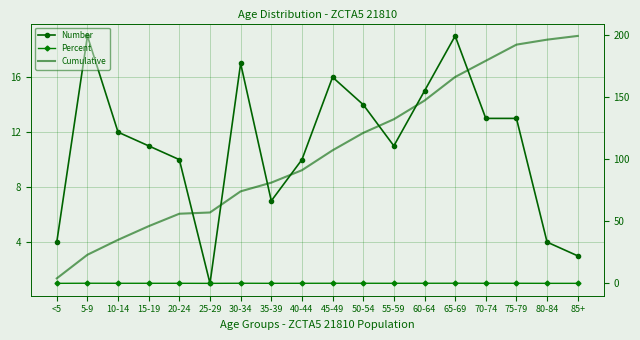

What is the difference between the maximum and minimum values in the Percent series?

0.1